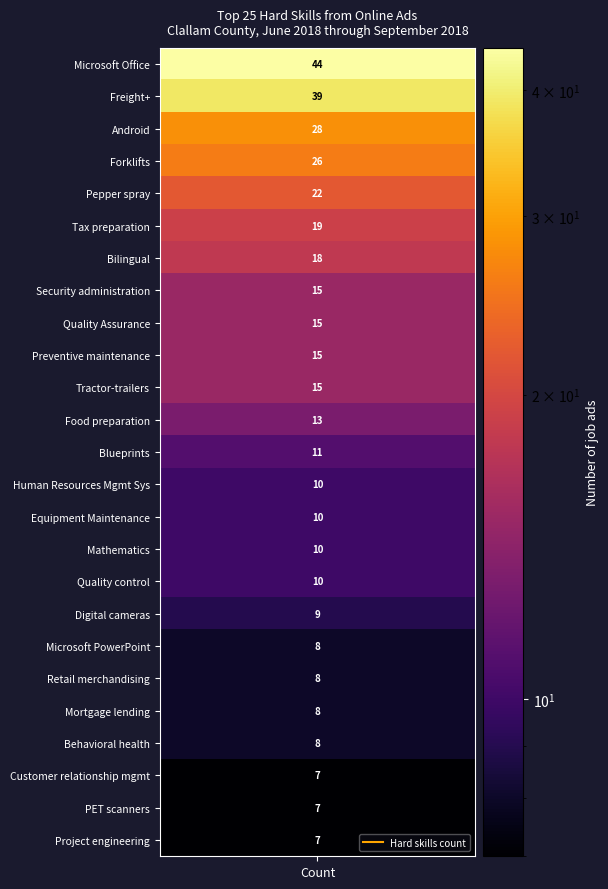

The value at 18 is 12. True or false?

False